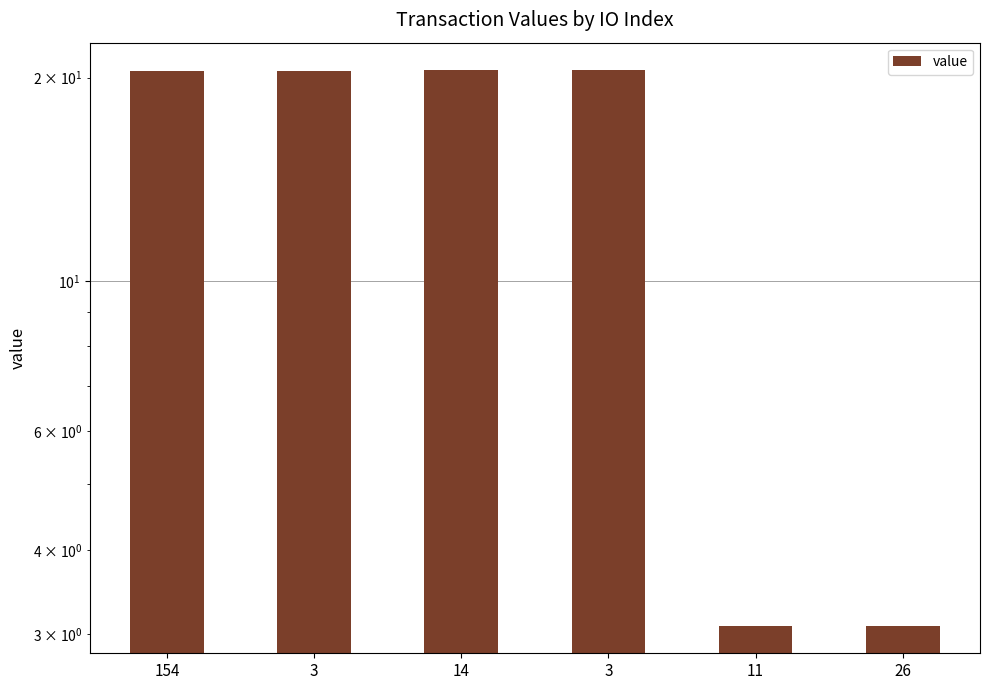

What is the label of the 4th bar from the left?

3